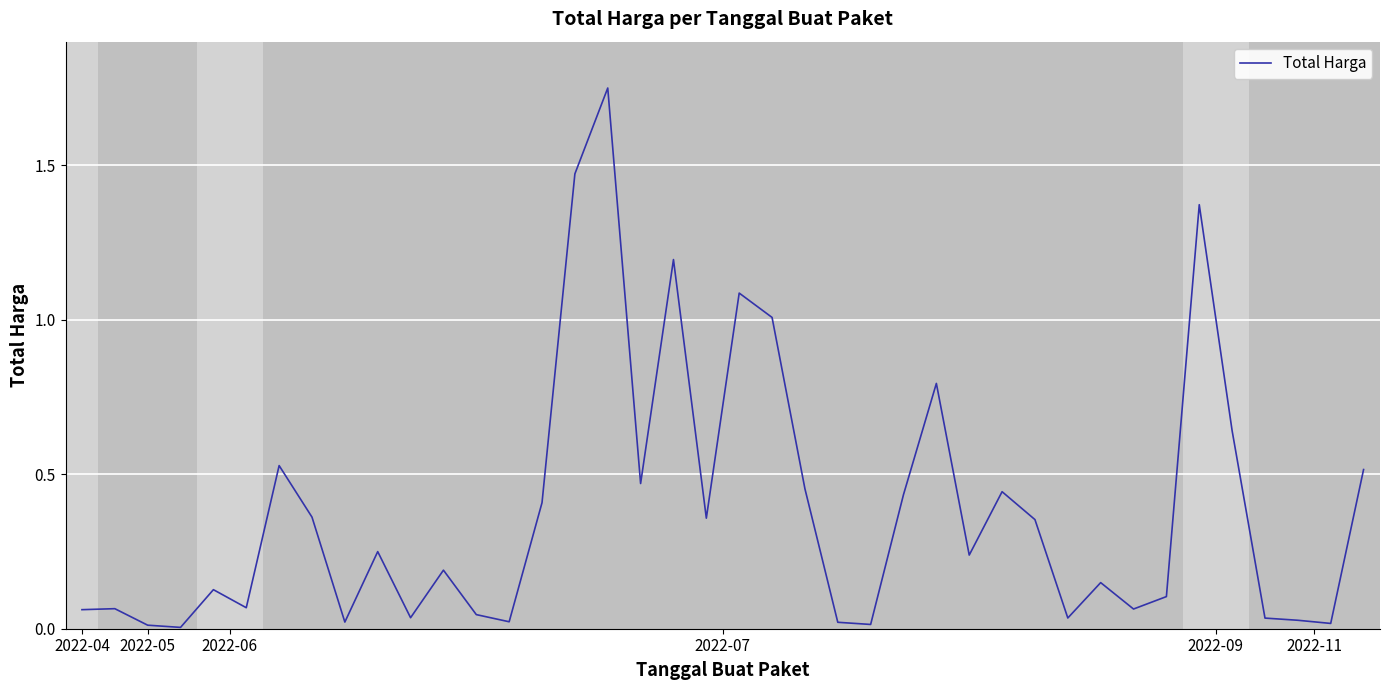

What is the sum of all values?

15.2